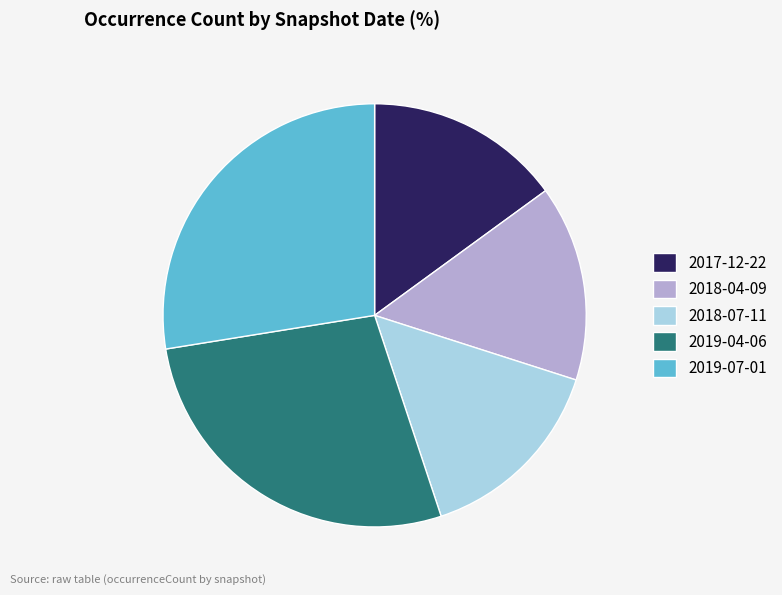

Count the number of slices in the pie.

5